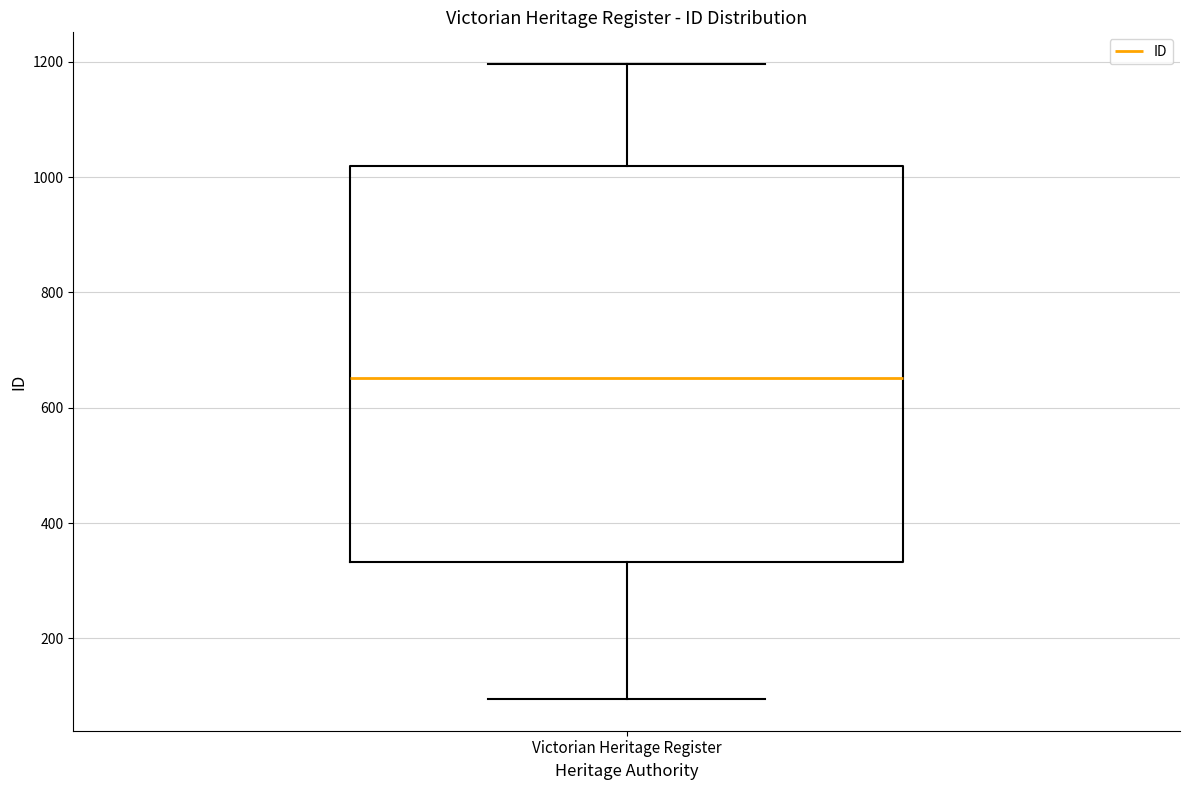

Read this box plot against the y-axis: the position of the median line, the range covered by the box, and the ends of both whiskers. The values are not printed on the chart, so give them approximately, as read against the axis.

median 660, box 340 to 1020, whiskers 100 to 1200